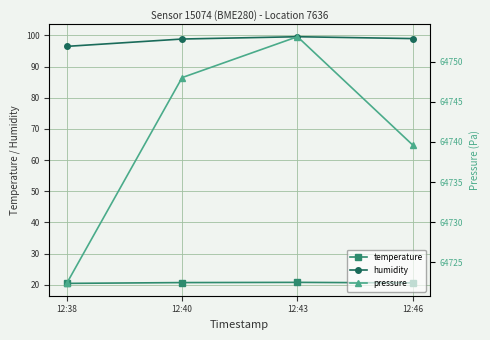

List the series in order of their peak value, highest first.

pressure, humidity, temperature